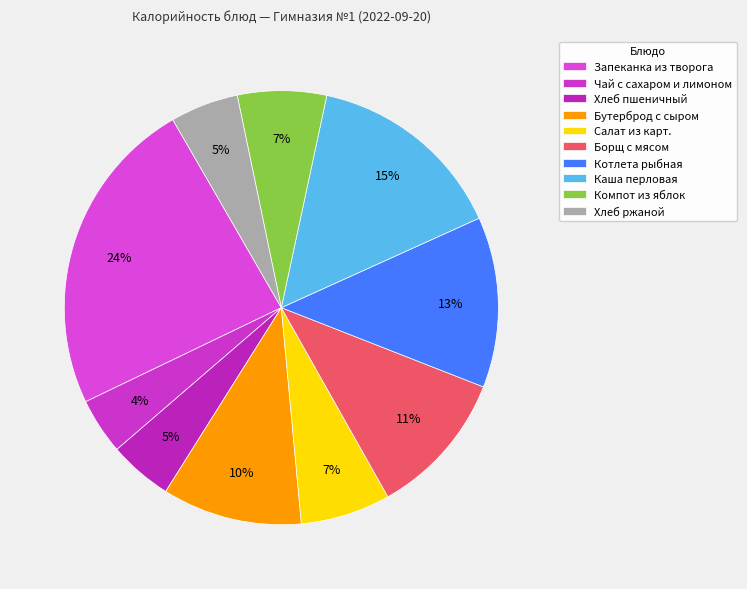

Count the number of slices in the pie.

10